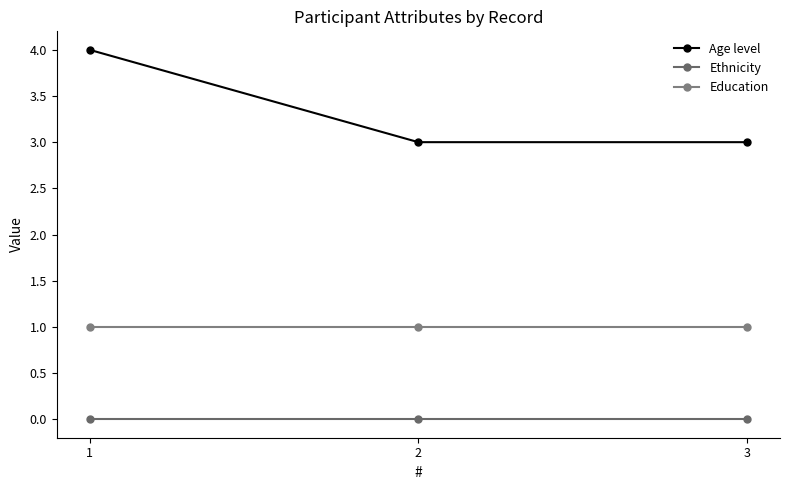

Is the value of Education at 3 greater than the value of Ethnicity at 2?

Yes